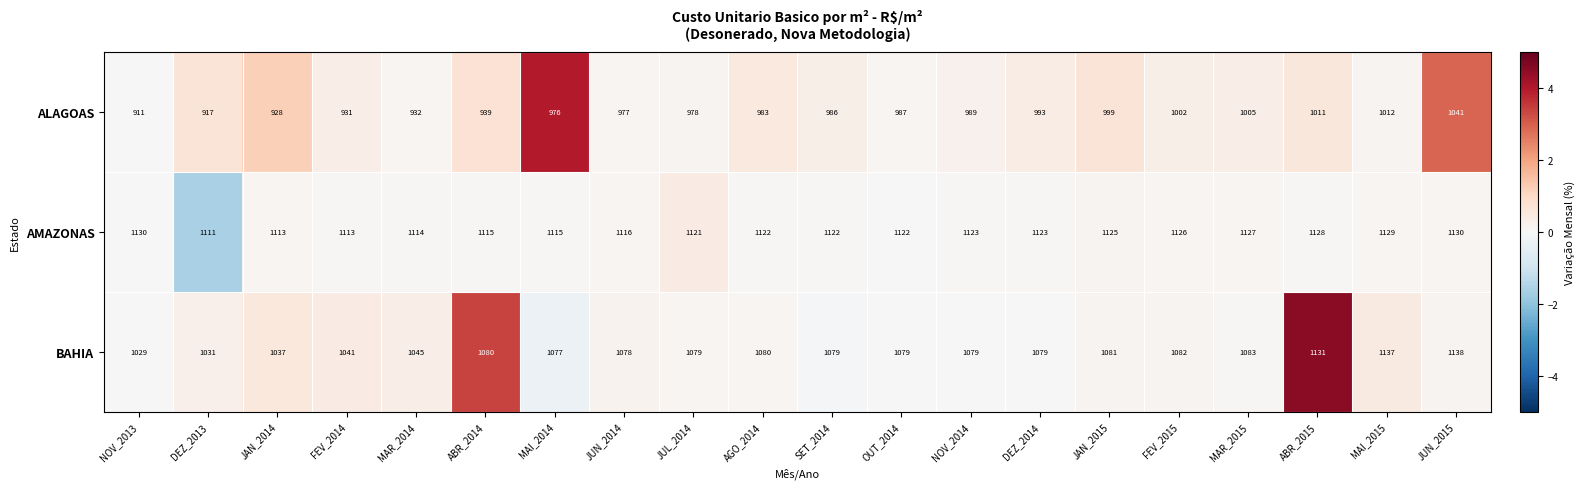

At which label is AMAZONAS closest to 1120?

JUL_2014